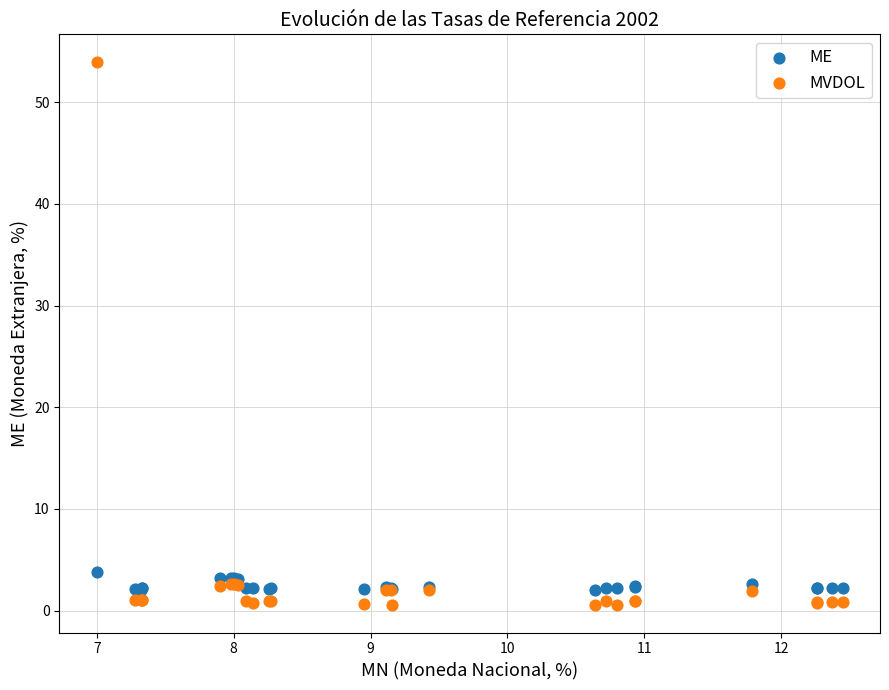

What is the X range (max minus min) for the scatter plot?

5.4